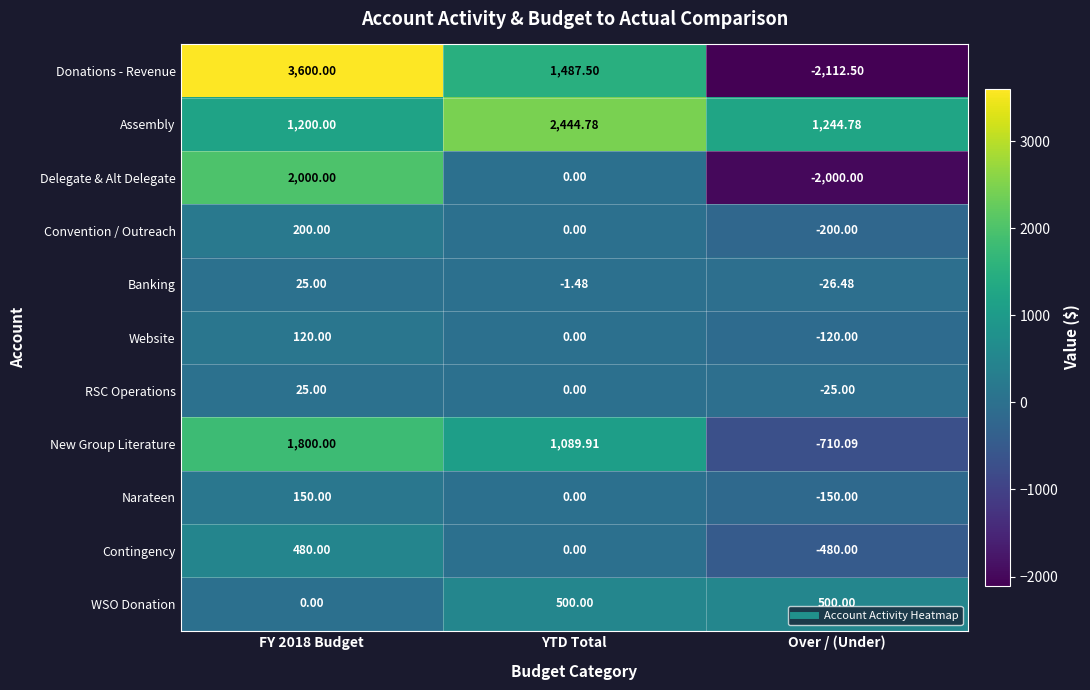

Which series has the widest spread of values?

Donations - Revenue